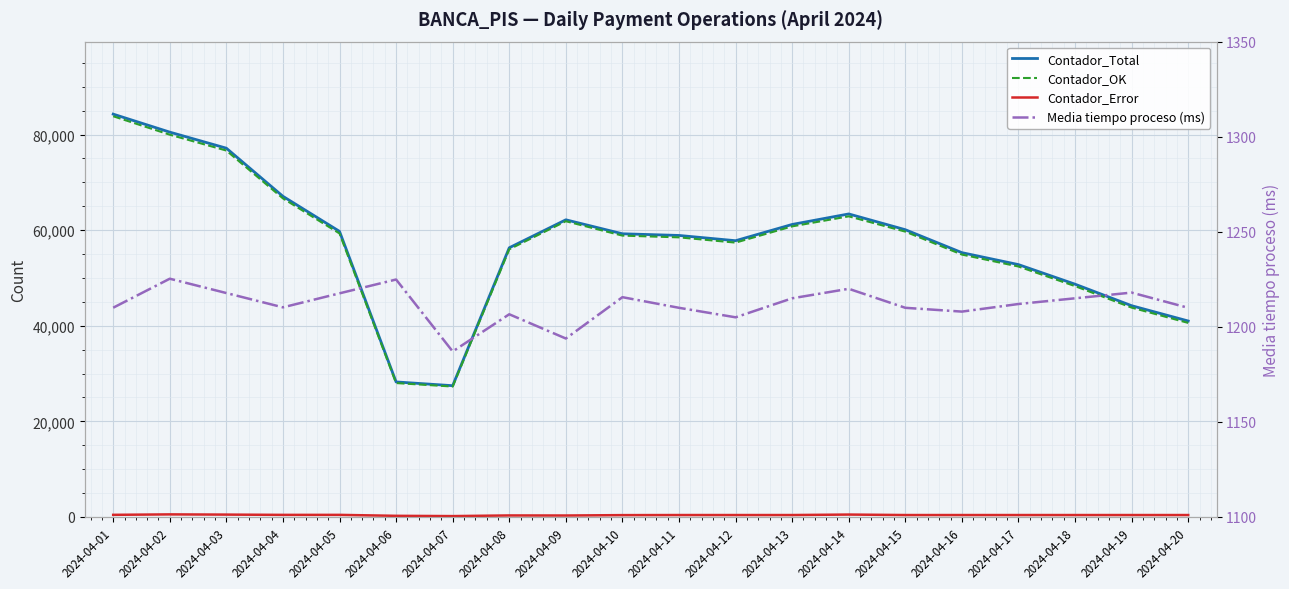

True or false: Contador_OK and Media tiempo proceso (ms) cross at least once.

False